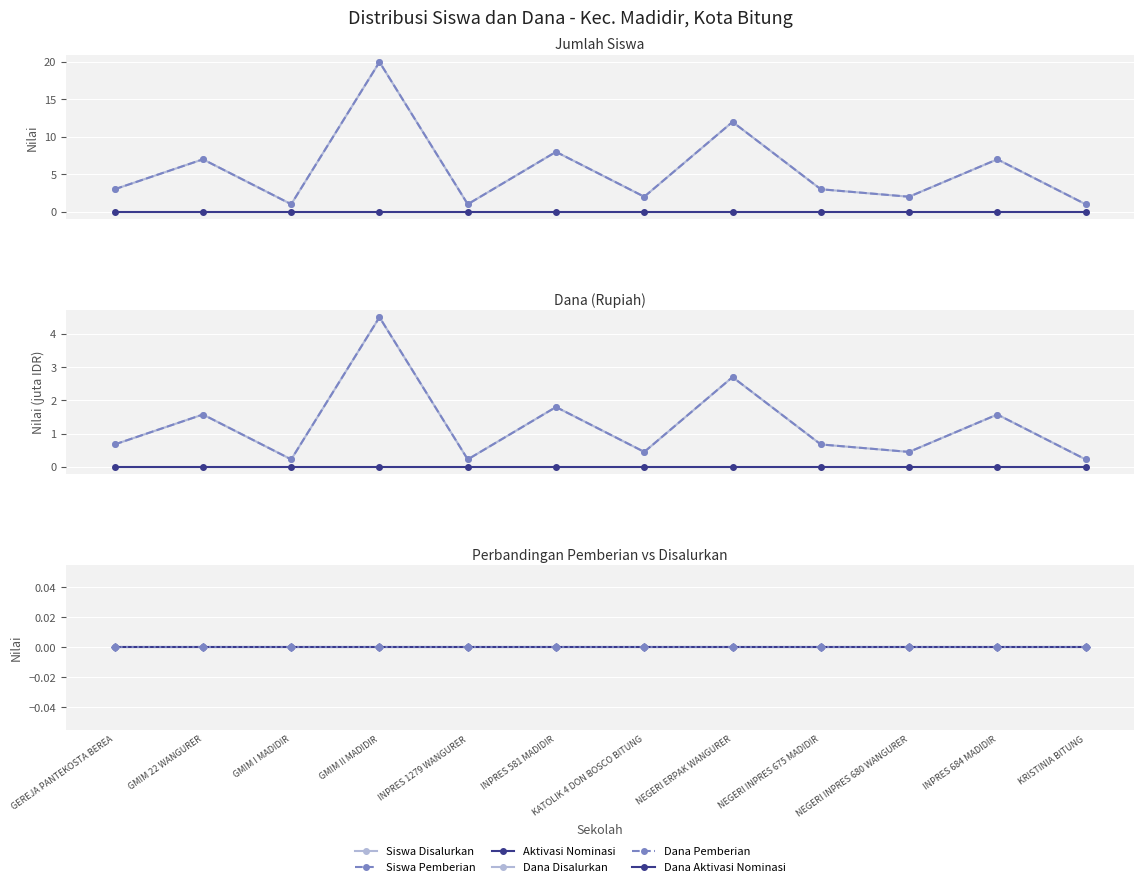

What is the value of the Siswa Pemberian point at the 9th from the left?

3